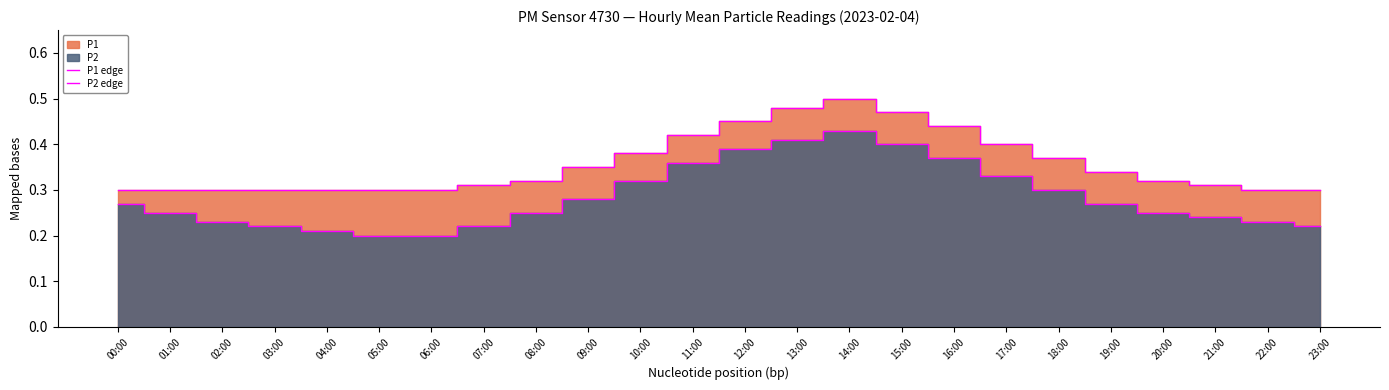

Count the P2 edge values in the range 0 to 1.

24